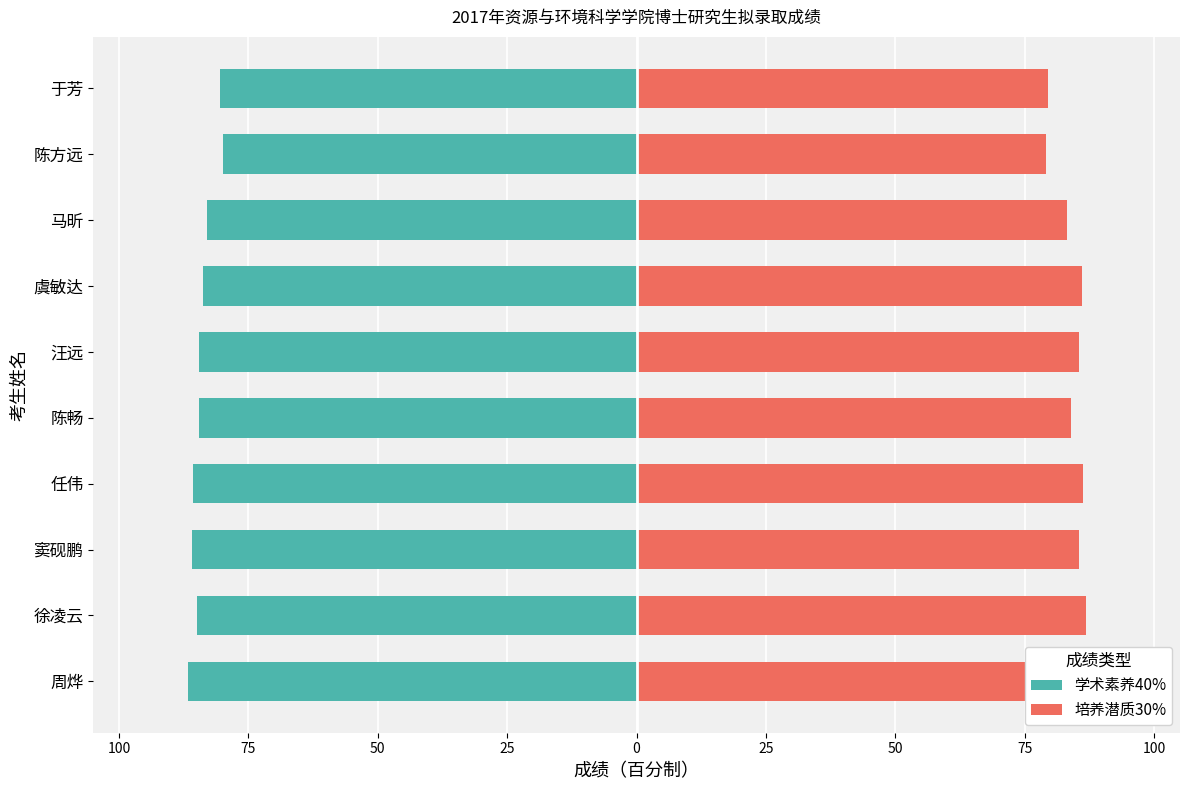

At 窦砚鹏, list the series in order from smallest to largest.

学术素养40%, 培养潜质30%